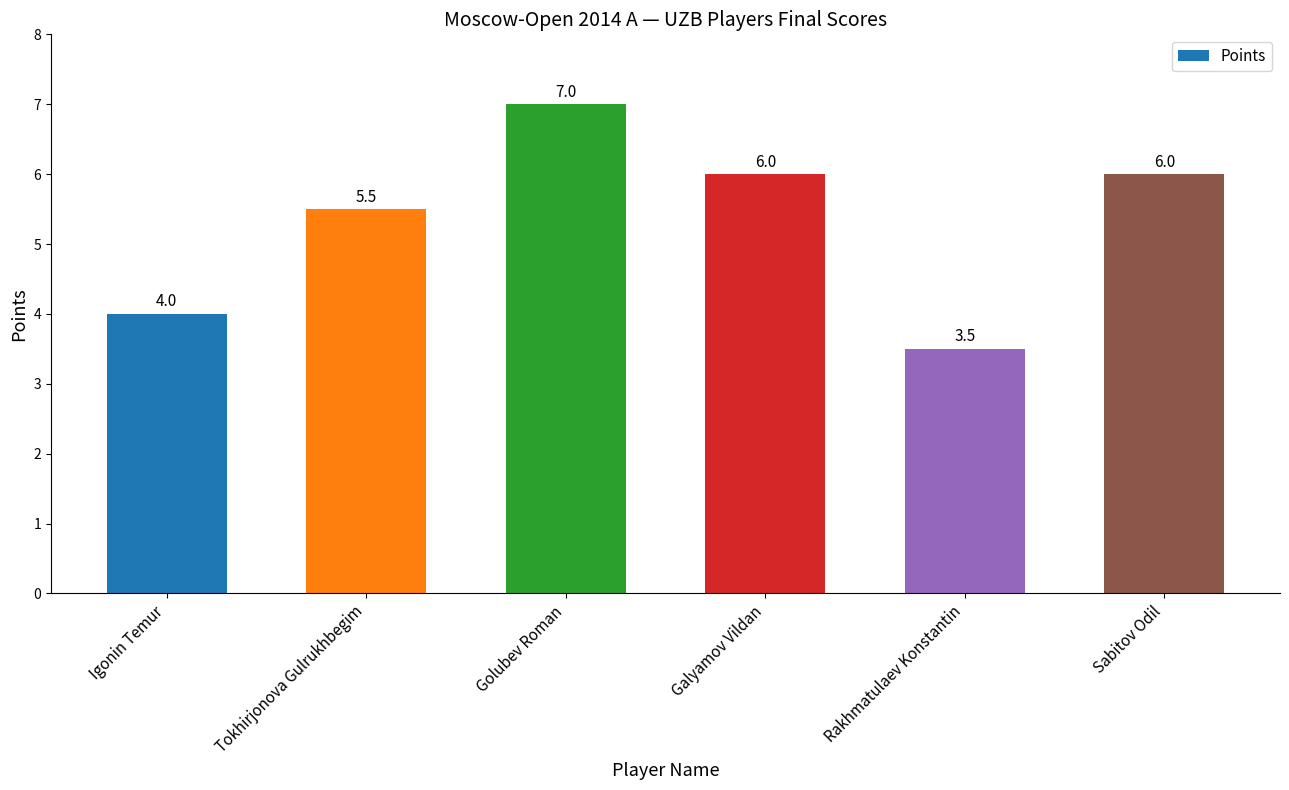

What position from the left is Rakhmatulaev Konstantin?

5